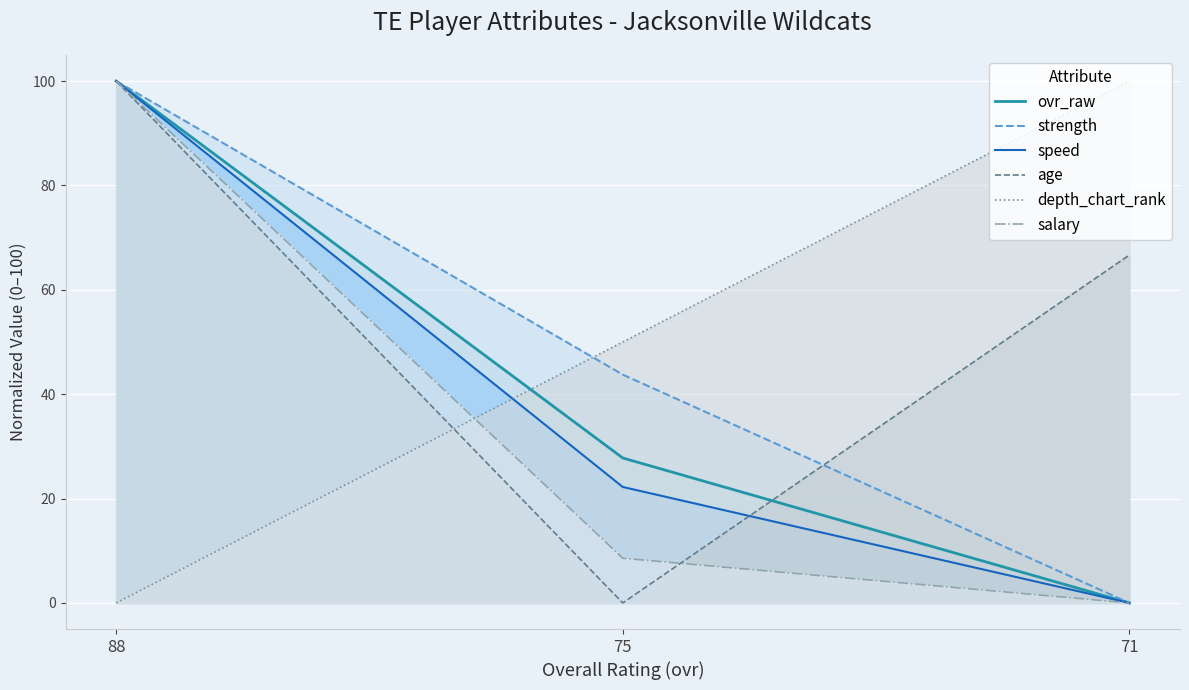

How many values in the strength series are below 43?

1